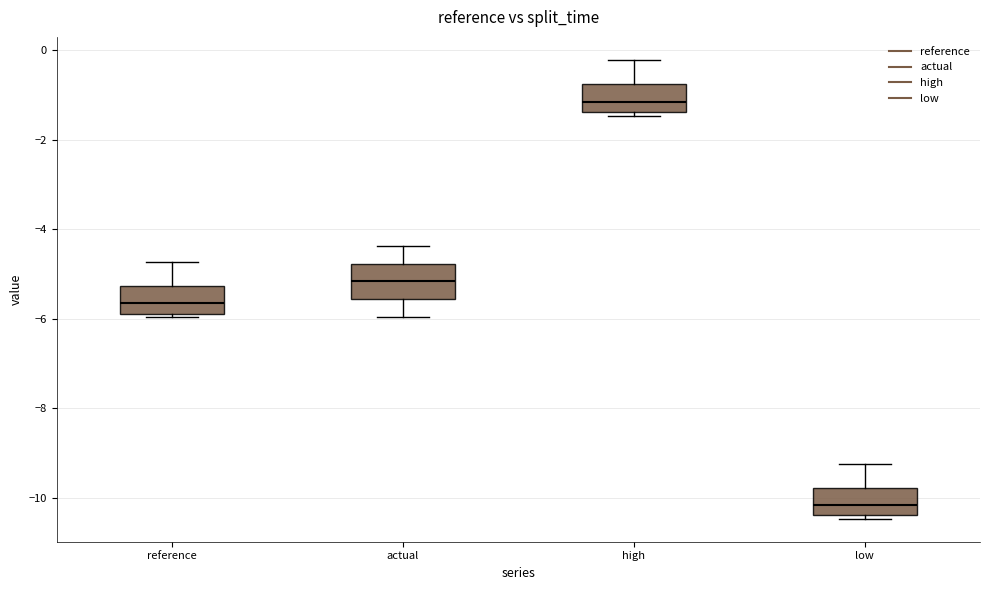

Reading left to right, read every box against the y-axis: the position of its median line, the range the box covers, and the ends of its whiskers. The values are not printed on the chart, so give them approximately, as read against the axis.

reference: median -5.6, box -5.8 to -5.2, whiskers -6.0 to -4.8
actual: median -5.2, box -5.6 to -4.8, whiskers -6.0 to -4.4
high: median -1.2, box -1.4 to -0.8, whiskers -1.4 (just below the box's lower edge) to -0.2
low: median -10.2, box -10.4 to -9.8, whiskers -10.4 (just below the box's lower edge) to -9.2